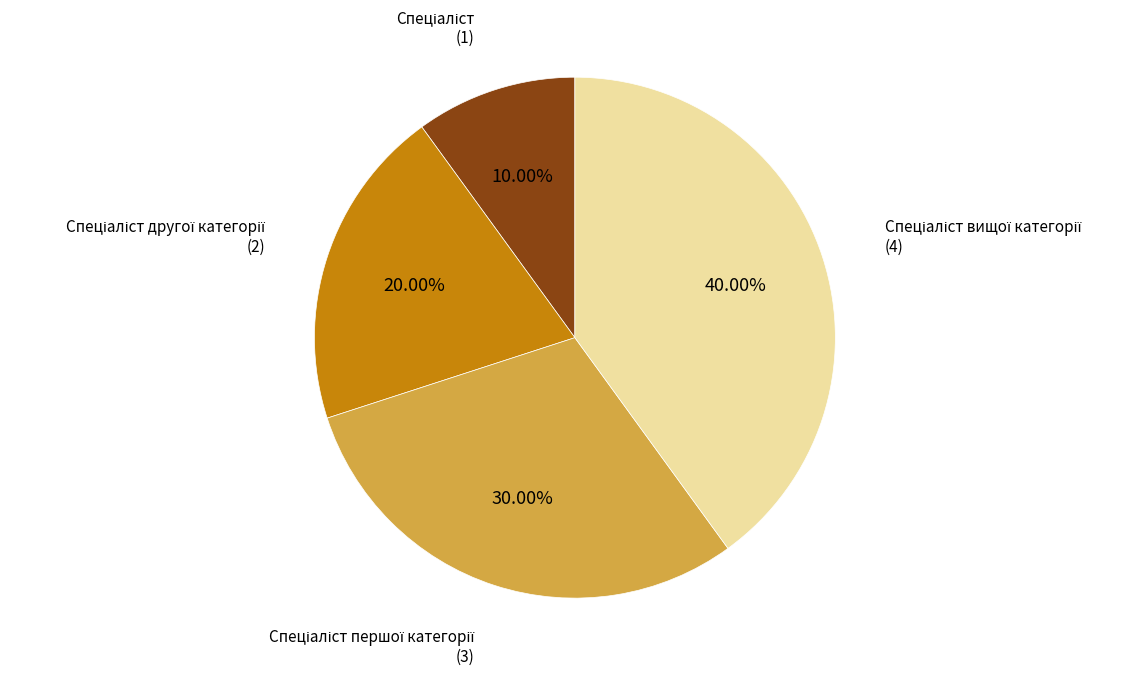

Is there any slice that represents more than half of the pie?

No